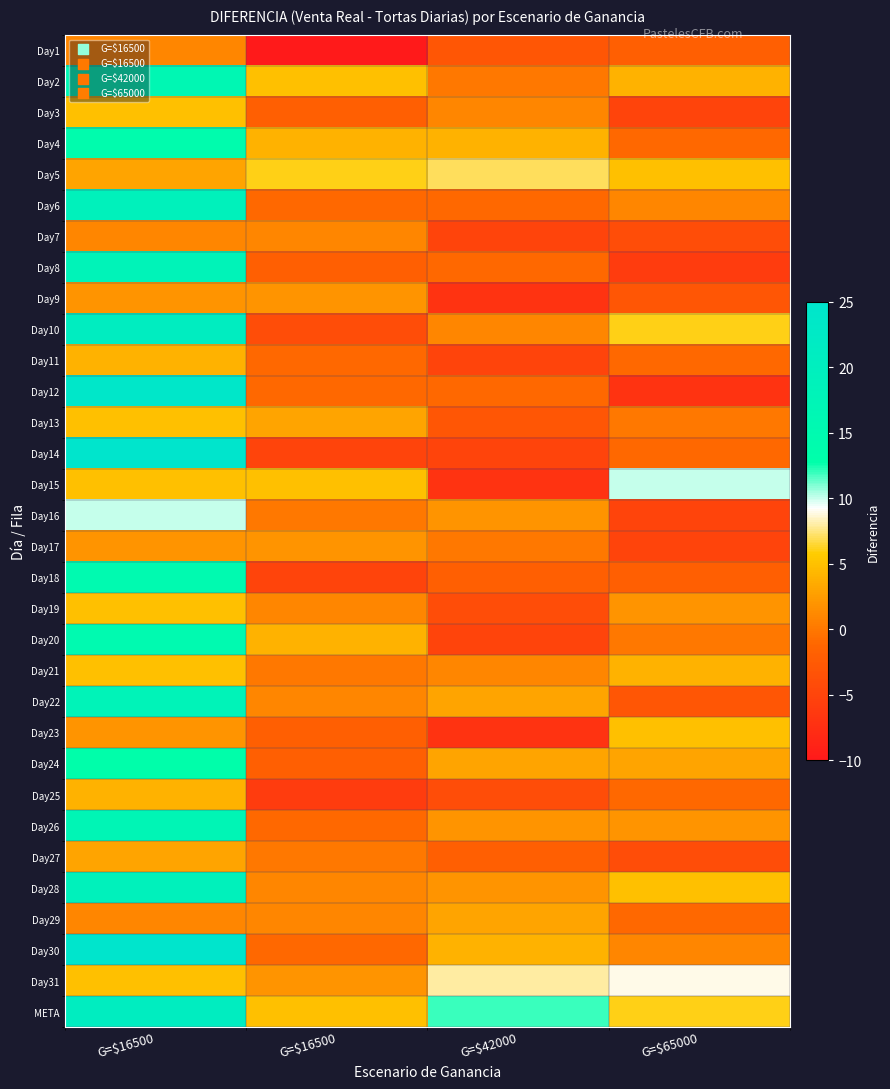

At which category is the sum across all series the highest?

G=$16500